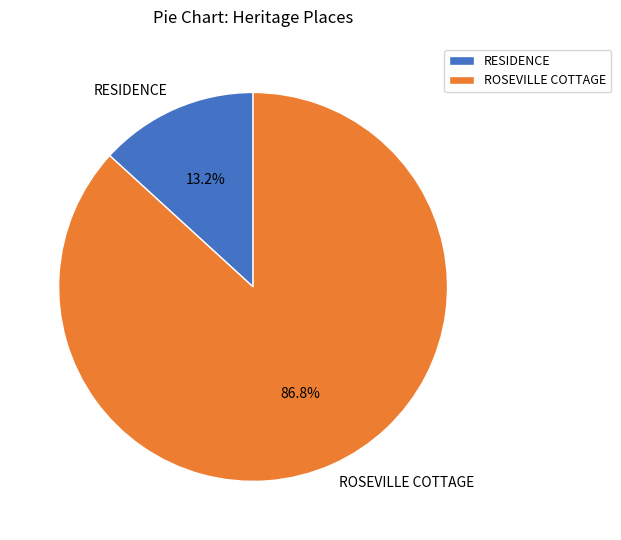

Is the sum of RESIDENCE and ROSEVILLE COTTAGE greater than half?

Yes